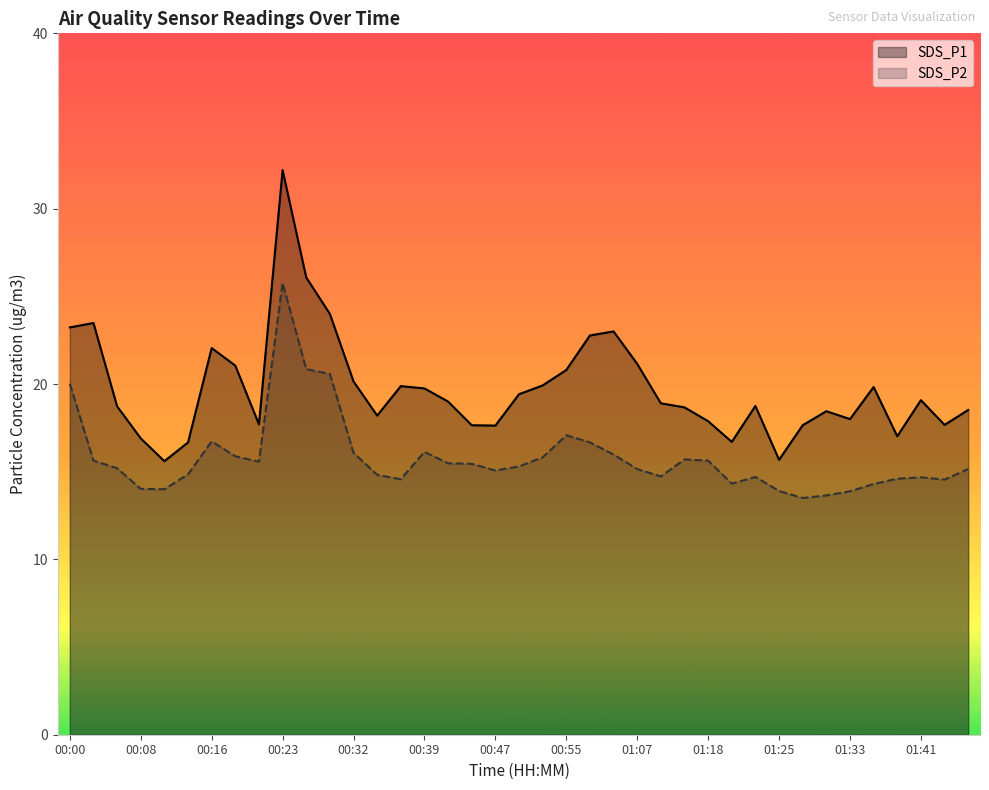

Which category has the highest value across all series?

00:23